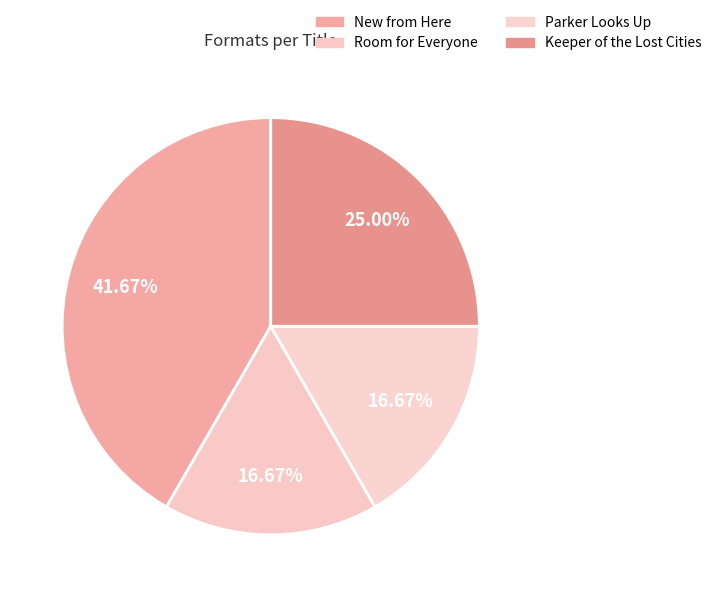

Does Parker Looks Up represent more than half of the total?

No